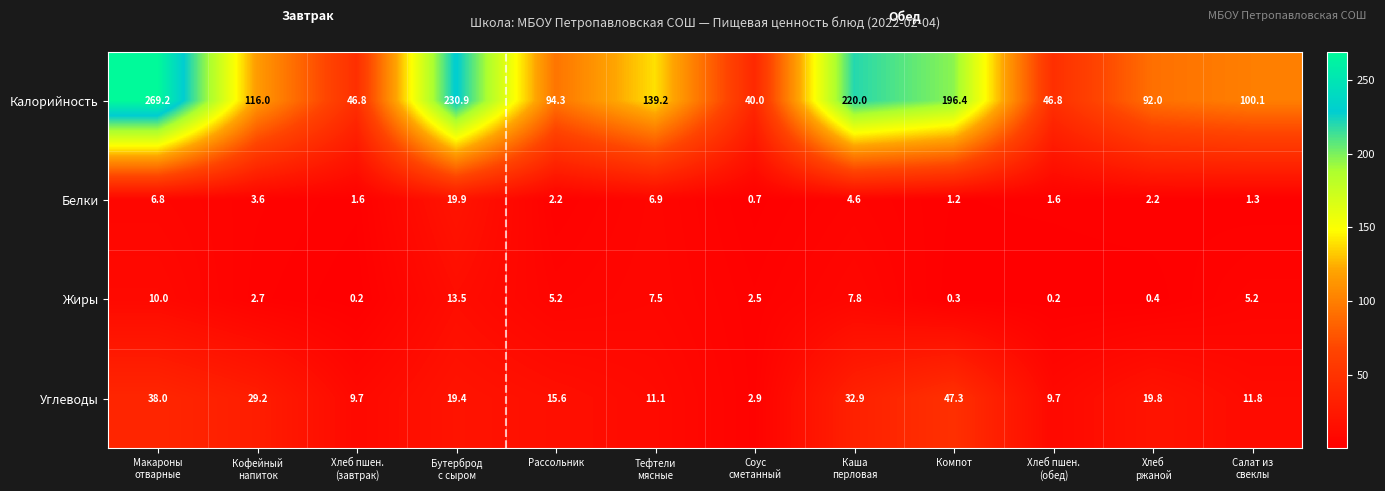

Count the number of categories in the chart.

12